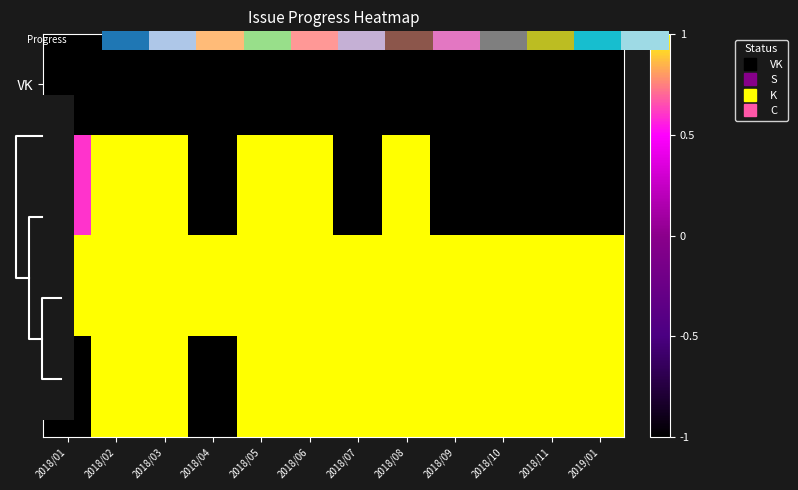

How many data points in S are less than 0?

6